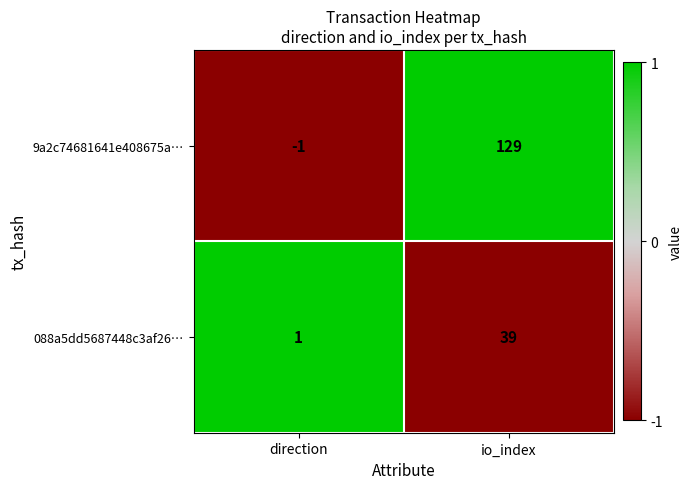

Reading left to right, transcribe all the data shown in this chart.

9a2c74681641e408675a…: direction=-1	io_index=129
088a5dd5687448c3af26…: direction=1	io_index=39